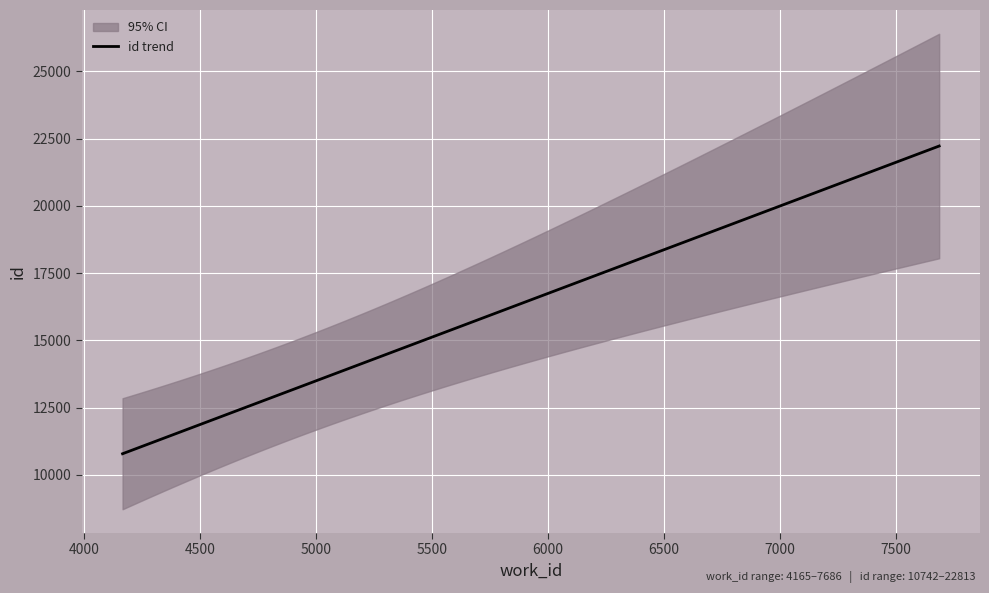

What is the difference between the maximum and second lowest values?

11980